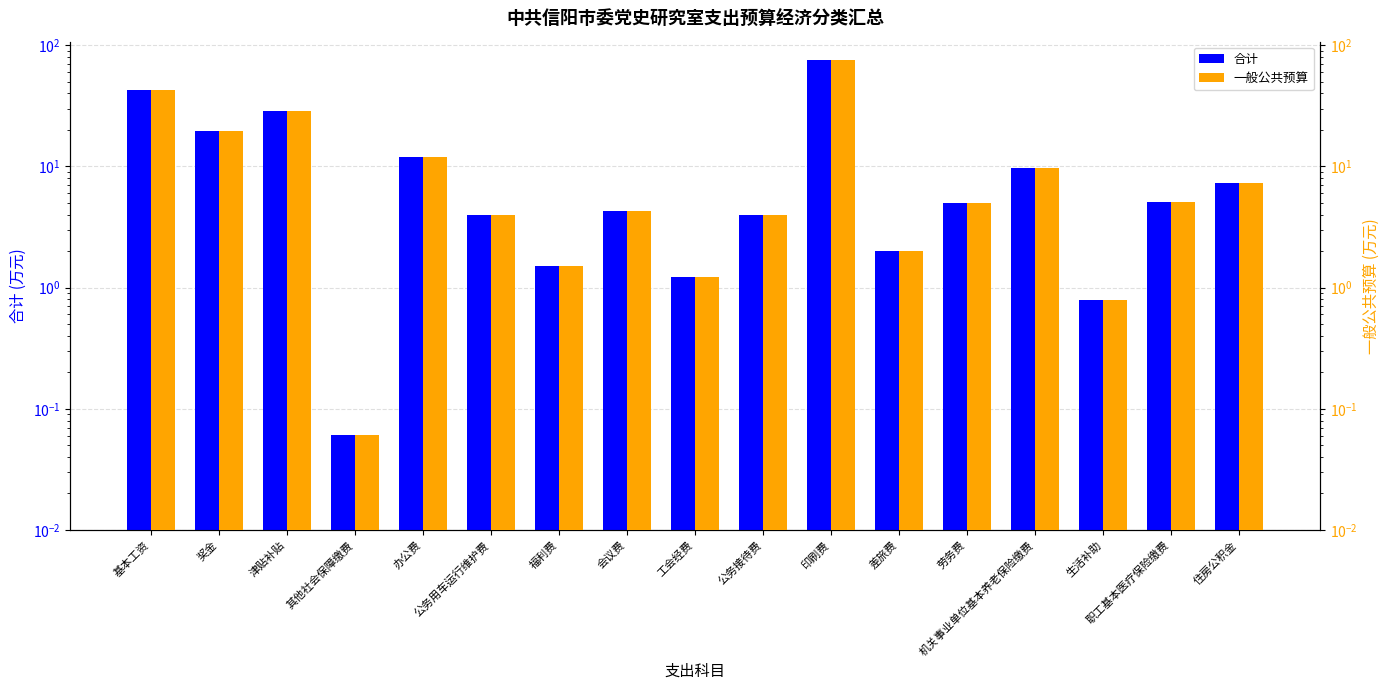

Where is 一般公共预算 nearest to the value 37?

基本工资